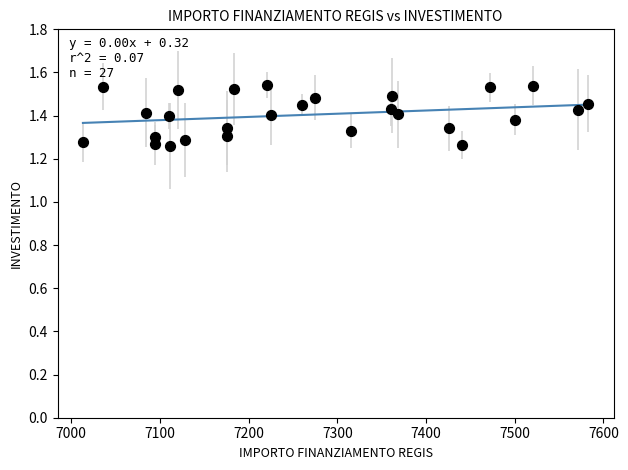

What is the range of X values (max minus min)?

569.6